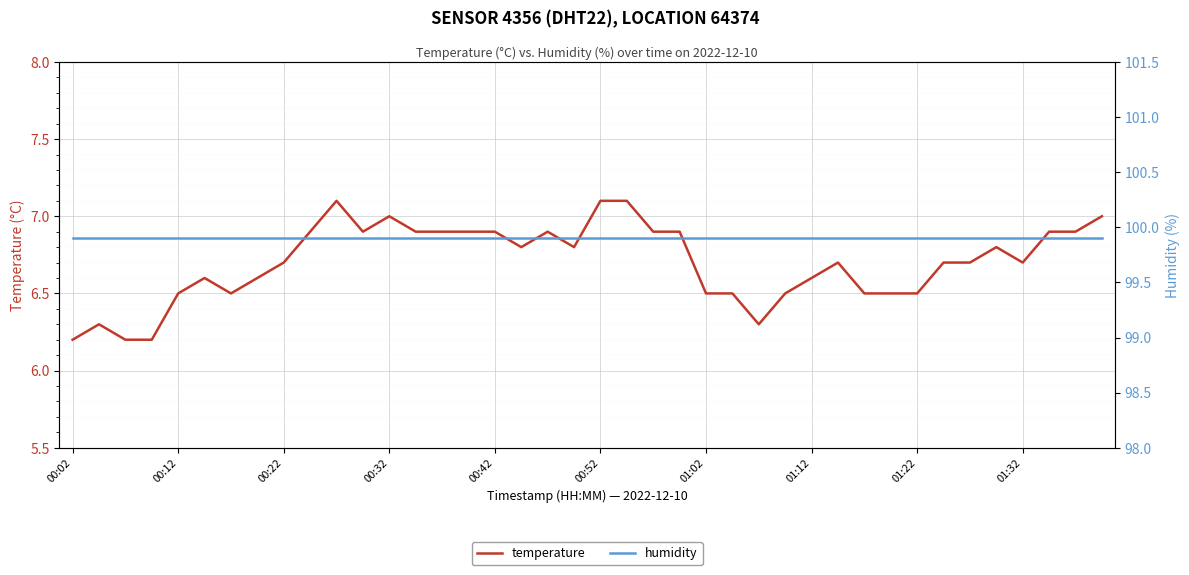

Reading left to right, extract all data points from this chart.

temperature: 6.2	6.3	6.2	6.2	6.5	6.6	6.5	6.6	6.7	6.9	7.1	6.9	7.0	6.9	6.9	6.9	6.9	6.8	6.9	6.8	7.1	7.1	6.9	6.9	6.5	6.5	6.3	6.5	6.6	6.7	6.5	6.5	6.5	6.7	6.7	6.8	6.7	6.9	6.9	7.0
humidity: 99.9	99.9	99.9	99.9	99.9	99.9	99.9	99.9	99.9	99.9	99.9	99.9	99.9	99.9	99.9	99.9	99.9	99.9	99.9	99.9	99.9	99.9	99.9	99.9	99.9	99.9	99.9	99.9	99.9	99.9	99.9	99.9	99.9	99.9	99.9	99.9	99.9	99.9	99.9	99.9